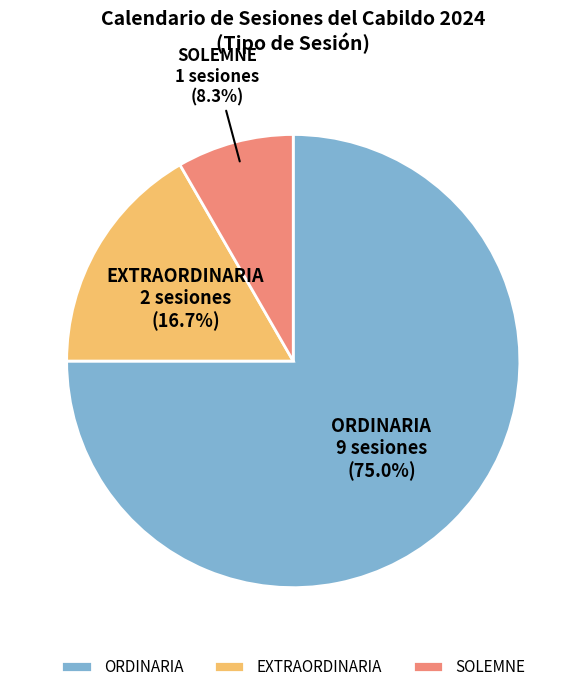

How many segments does this pie chart have?

3